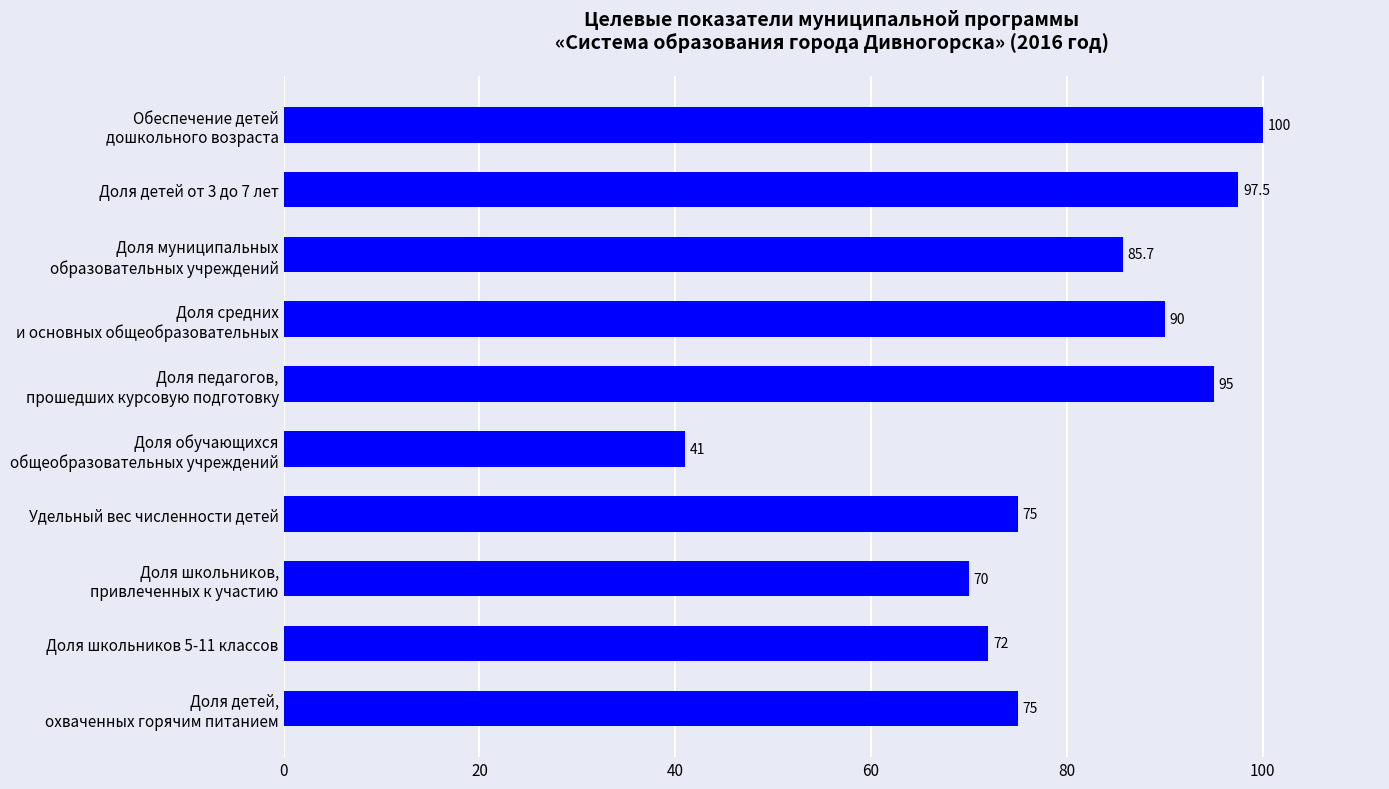

What is the approximate value at Доля детей от 3 до 7 лет?

97.5